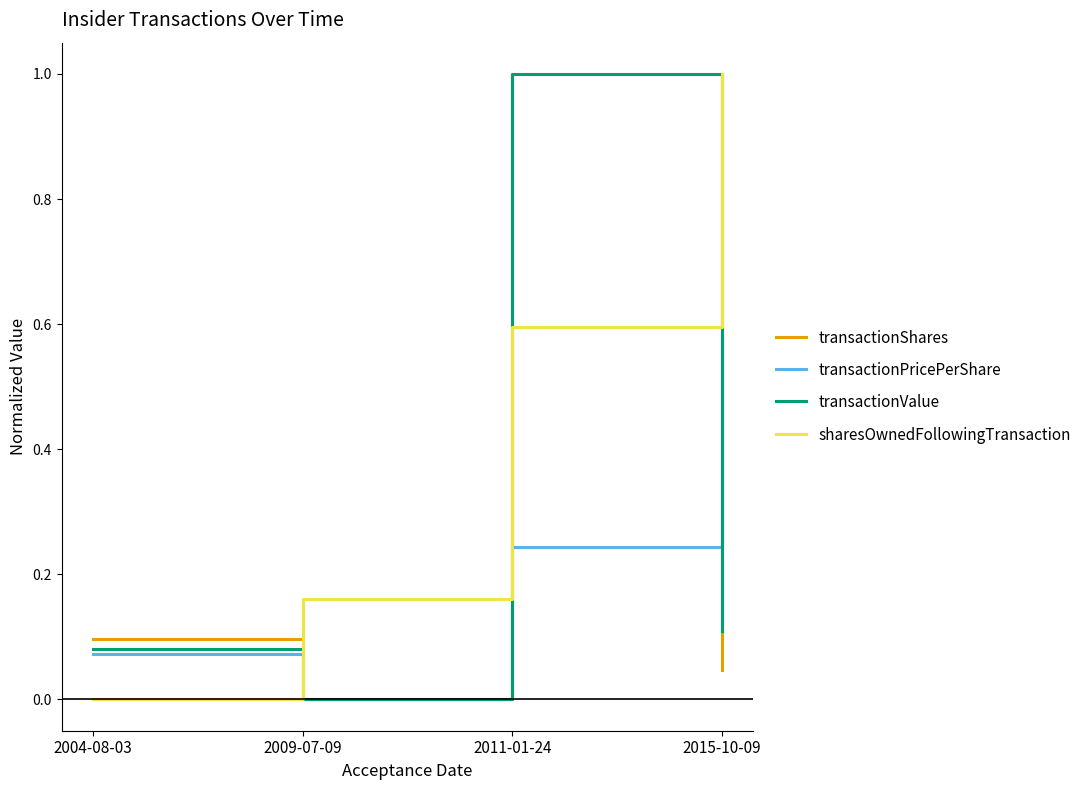

What position from the right is 2009-07-09?

3